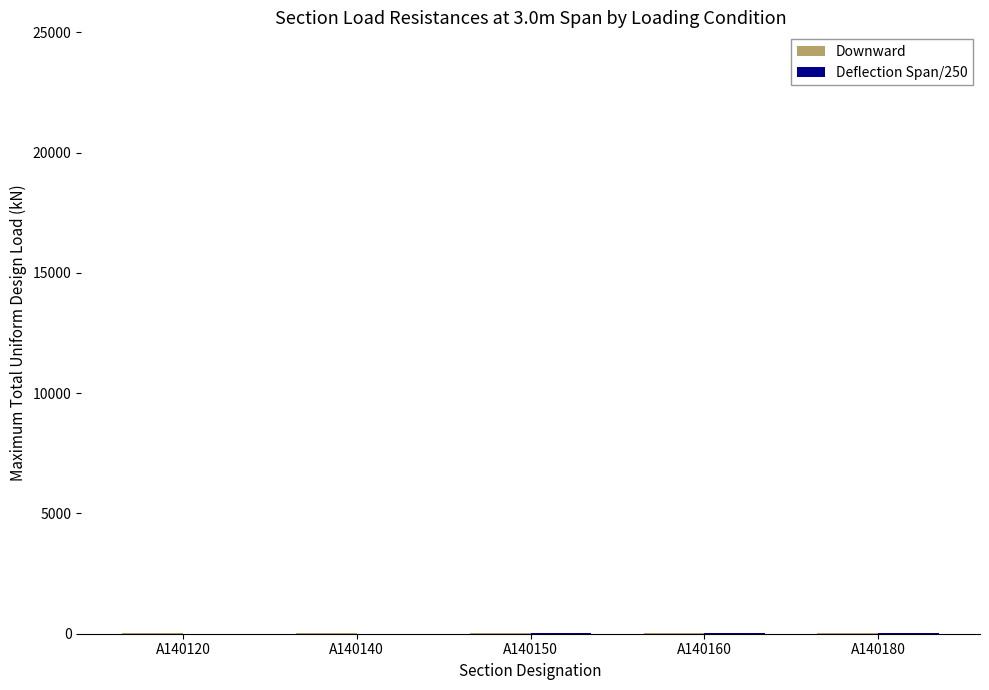

How many groups of bars are there?

5